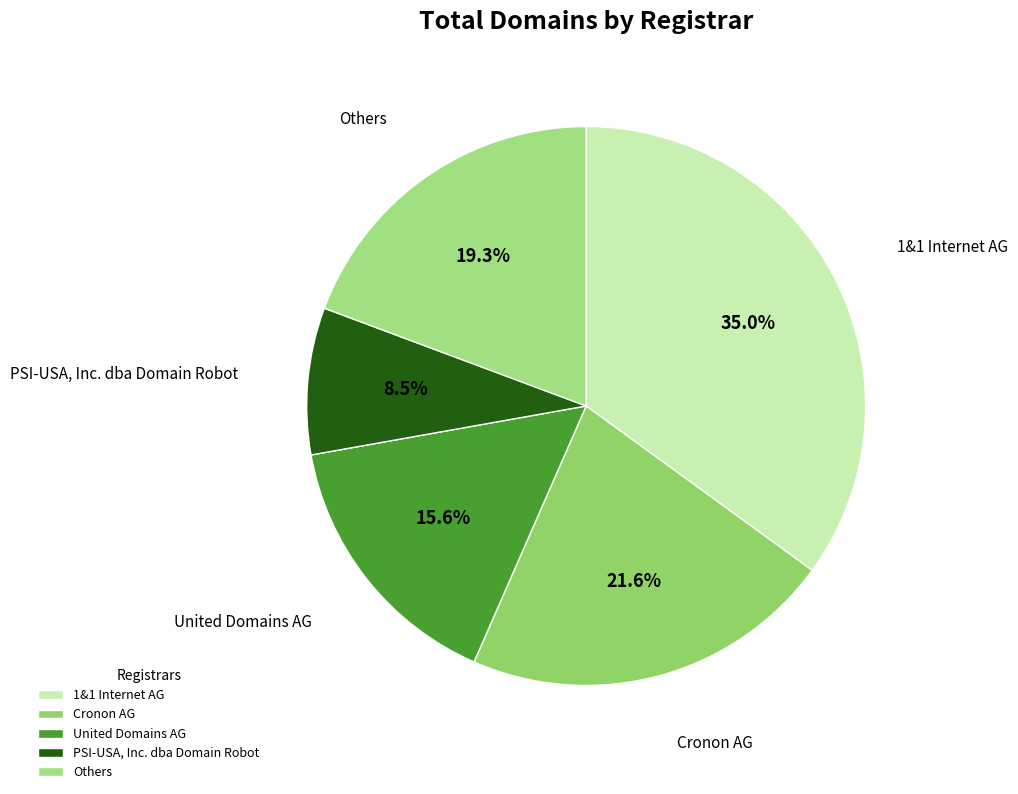

What is the ratio of the value at Cronon AG to the value at United Domains AG?

1.4